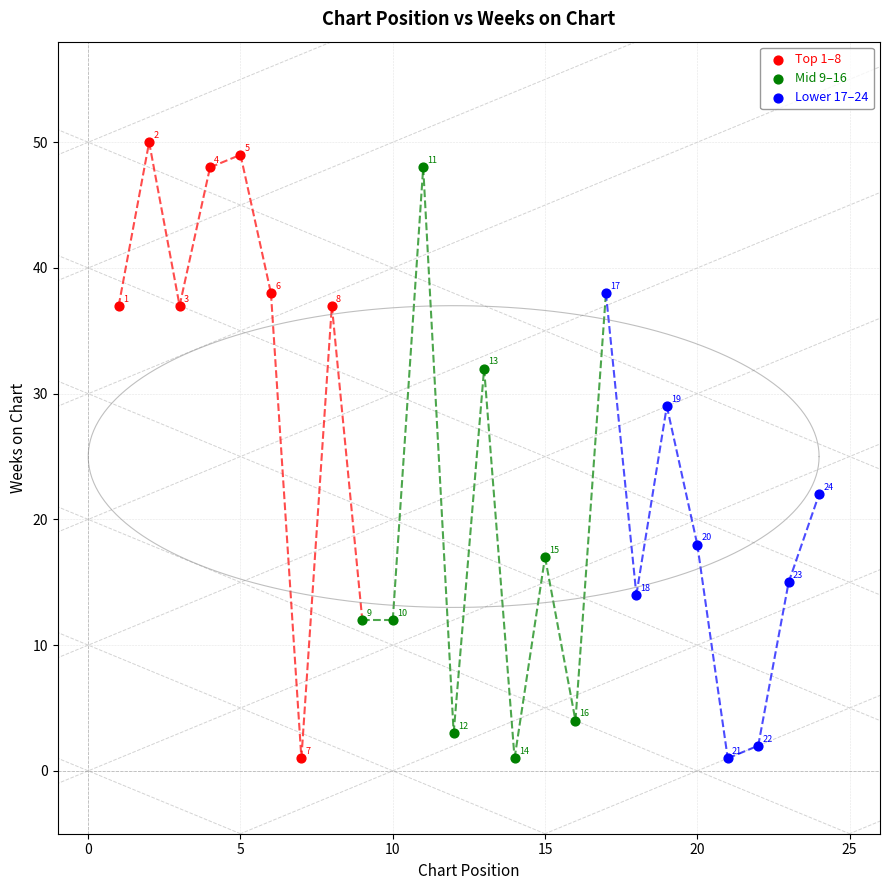

Which series contains the highest Y value?

Top 1–8